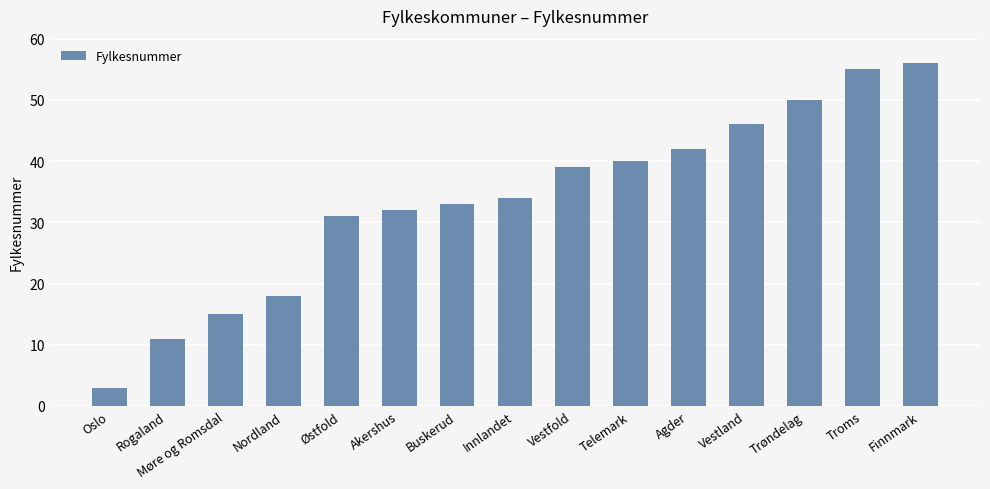

Reading left to right, extract all data points from this chart.

3	11	15	18	31	32	33	34	39	40	42	46	50	55	56